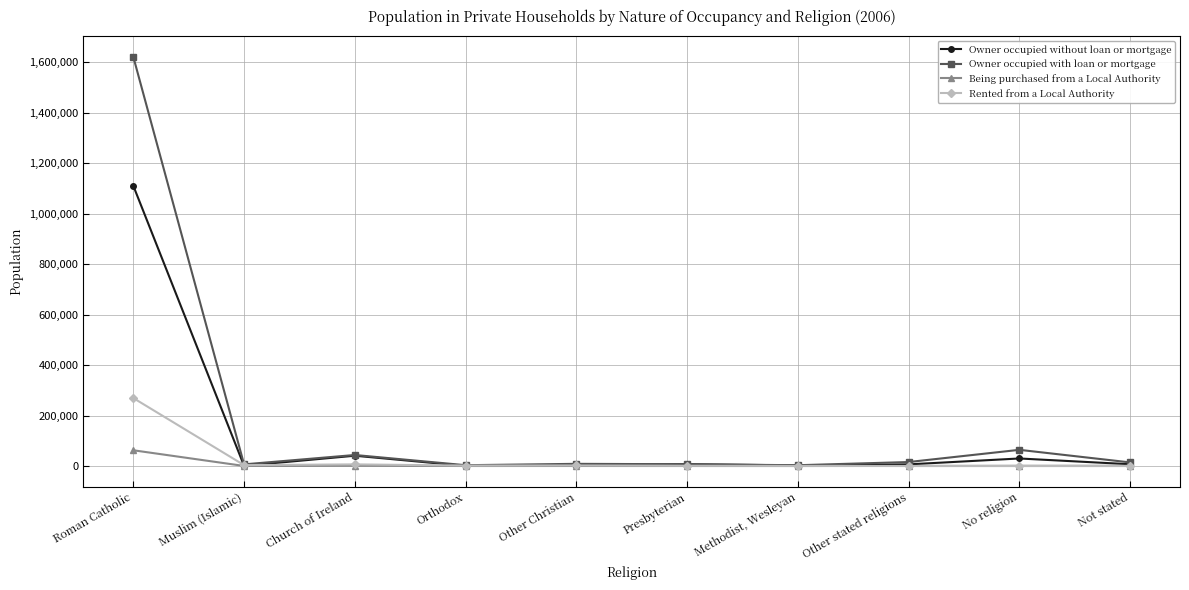

At which category does Owner occupied with loan or mortgage reach its first local valley?

Muslim (Islamic)